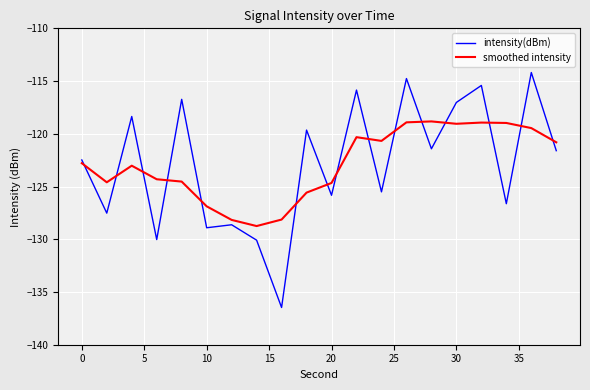

What is the difference between the maximum and minimum values in the intensity(dBm) series?

22.3